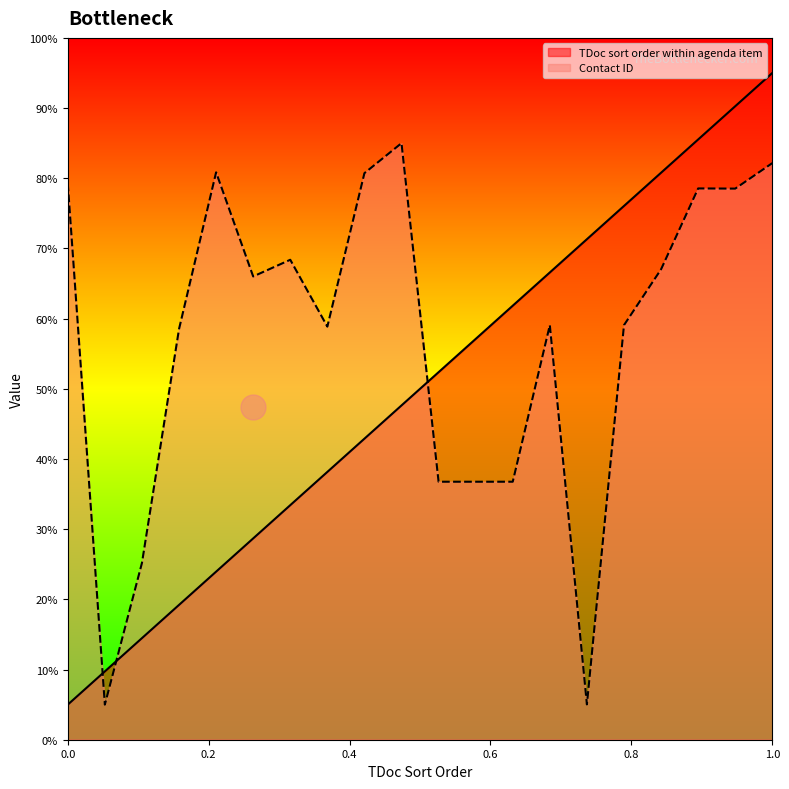

Is it true that TDoc sort order within agenda item equals 0.4 at 65050?

False